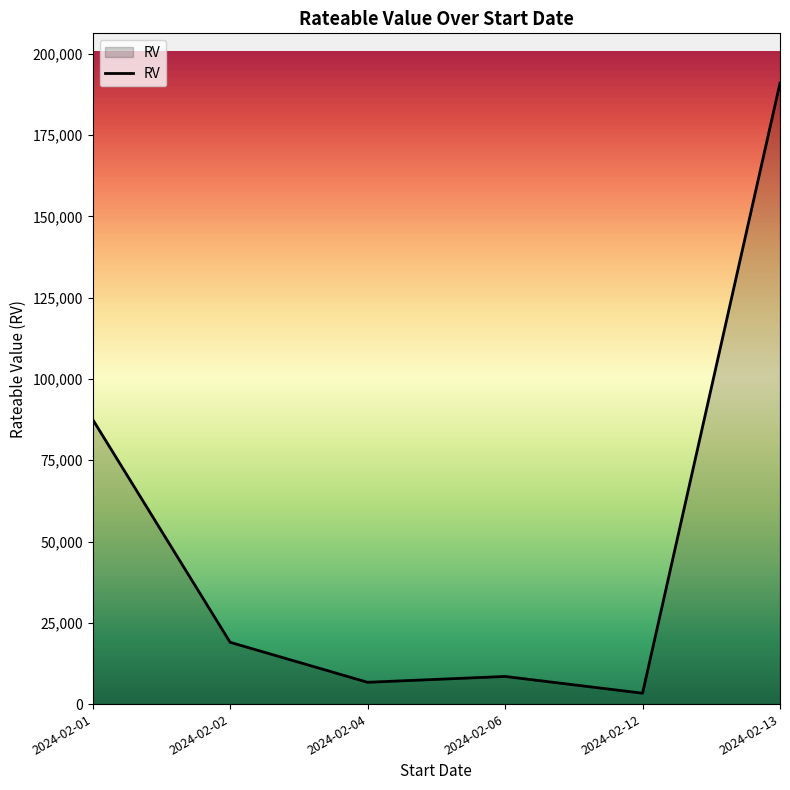

What is the sum of all values?

316100